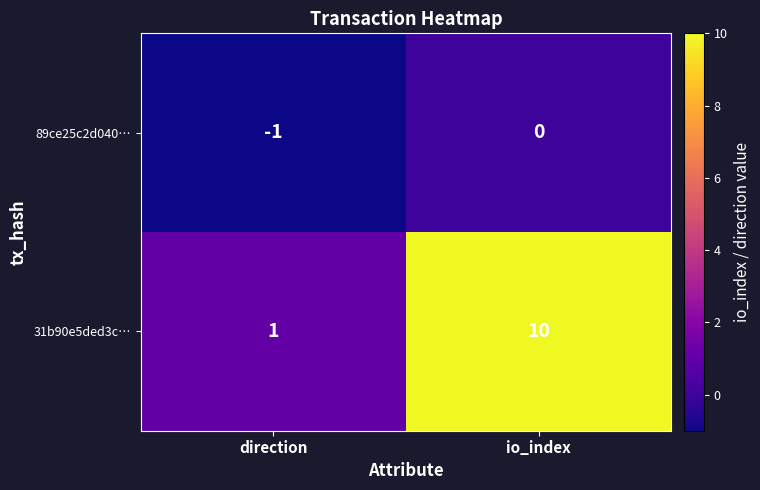

True or false: 31b90e5ded3c… has a value of 1 at direction.

True